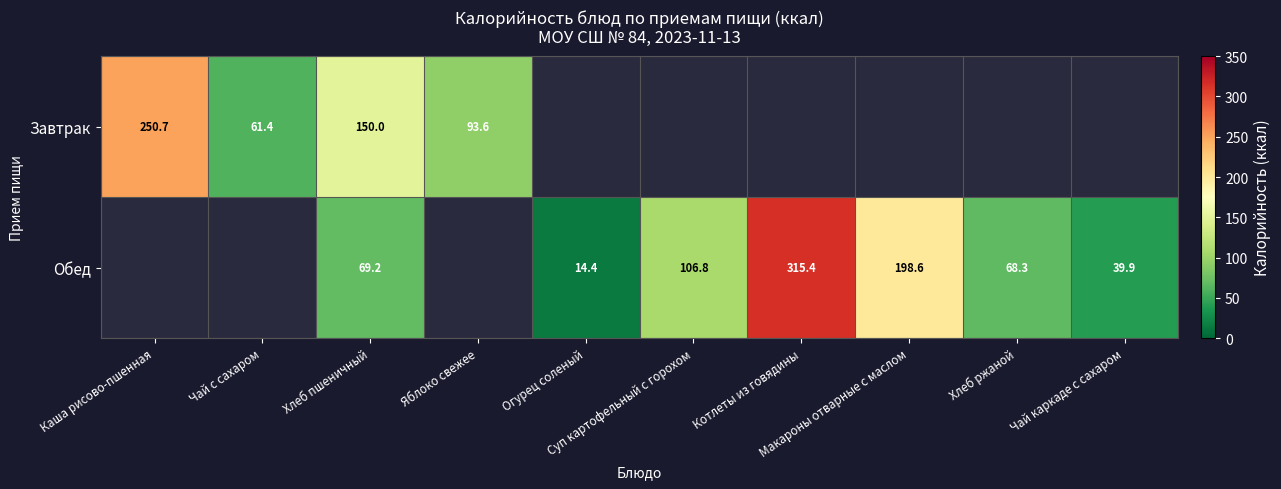

How many distinct data groups are displayed?

2